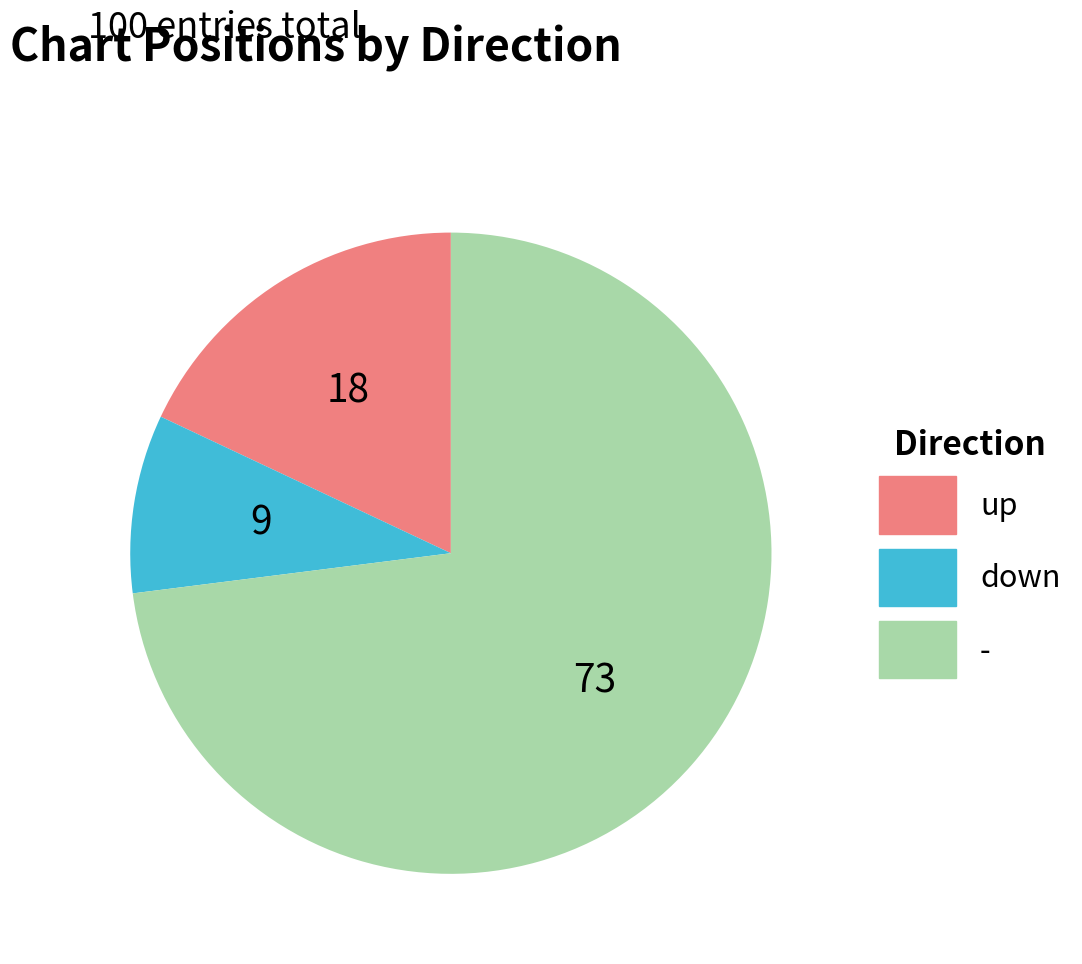

Is the sum of down and - greater than half?

Yes